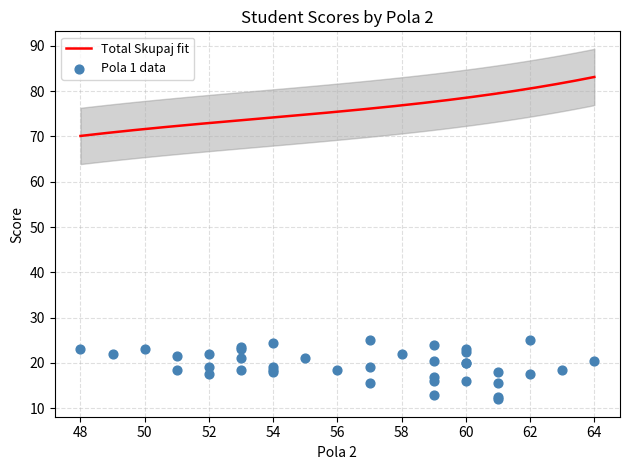

At which category is the sum across all series the highest?

62